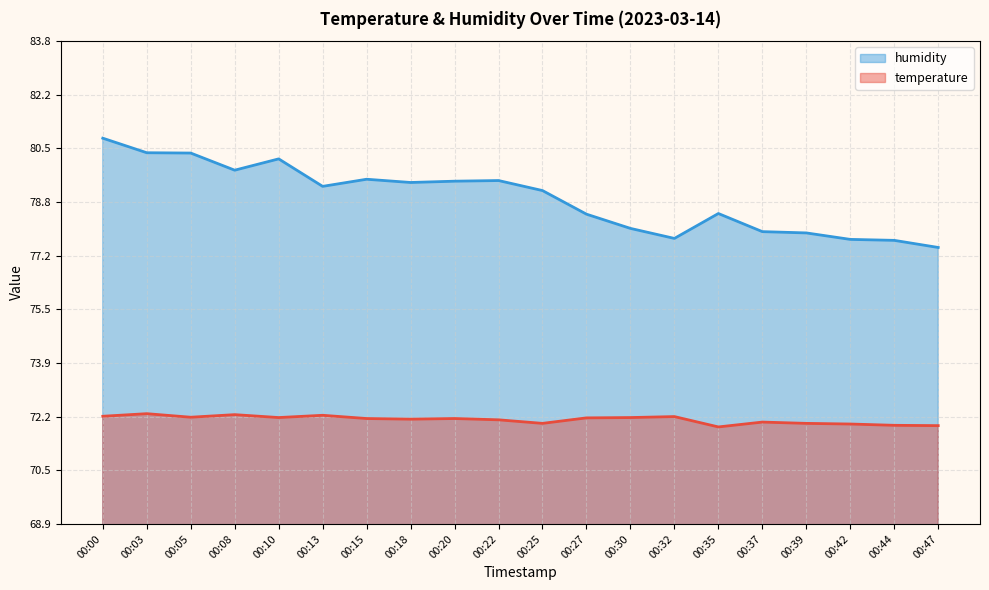

Which series has the largest total across all categories?

humidity